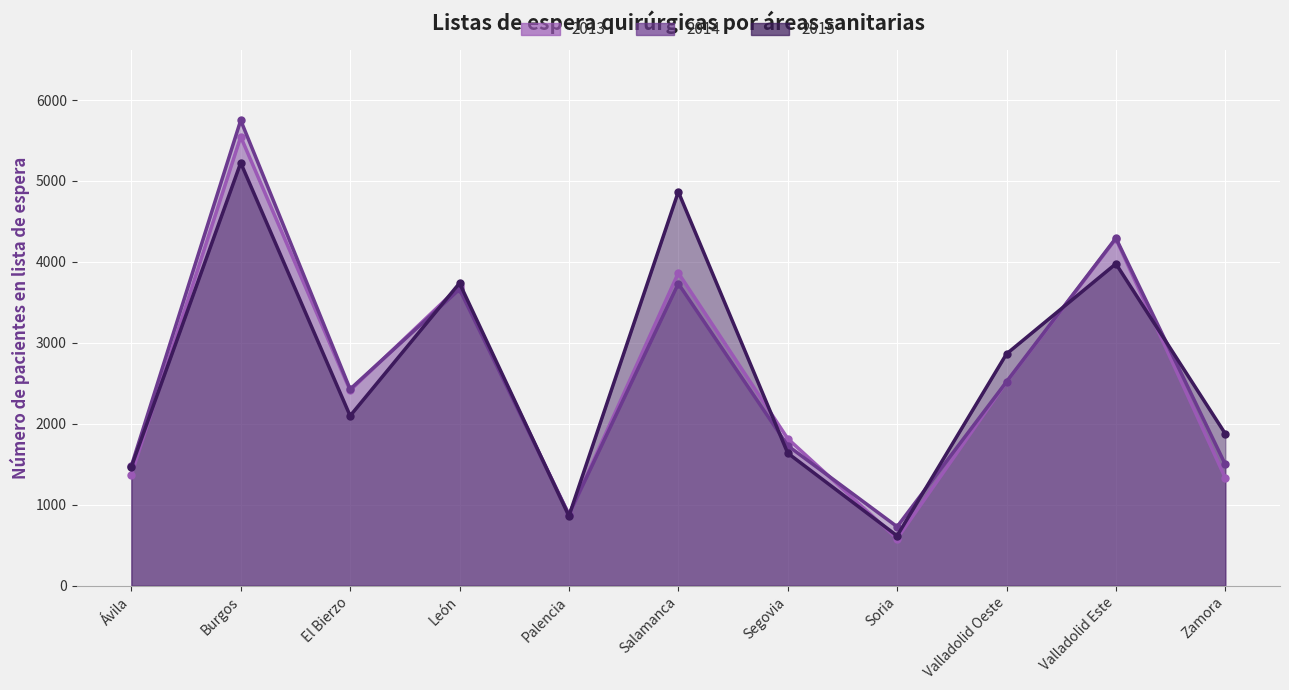

How many values in the 2015 series exceed 2099?

5